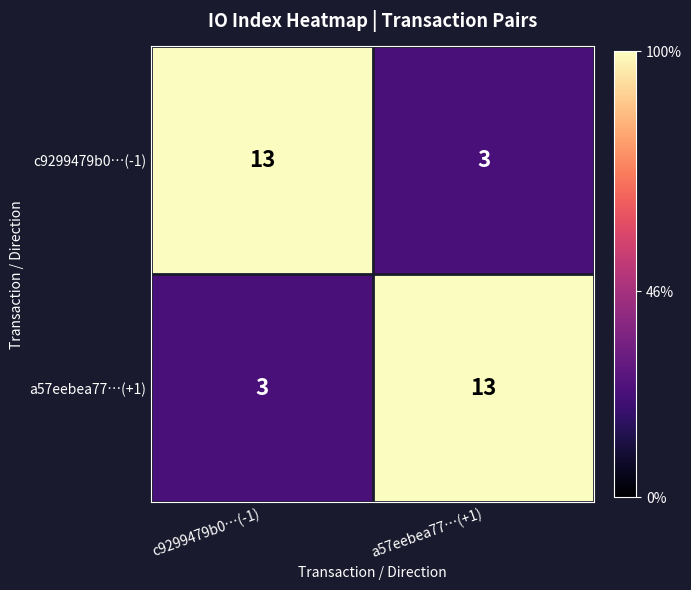

The value of a57eebea77…(+1) at a57eebea77…(+1) is 20. True or false?

False